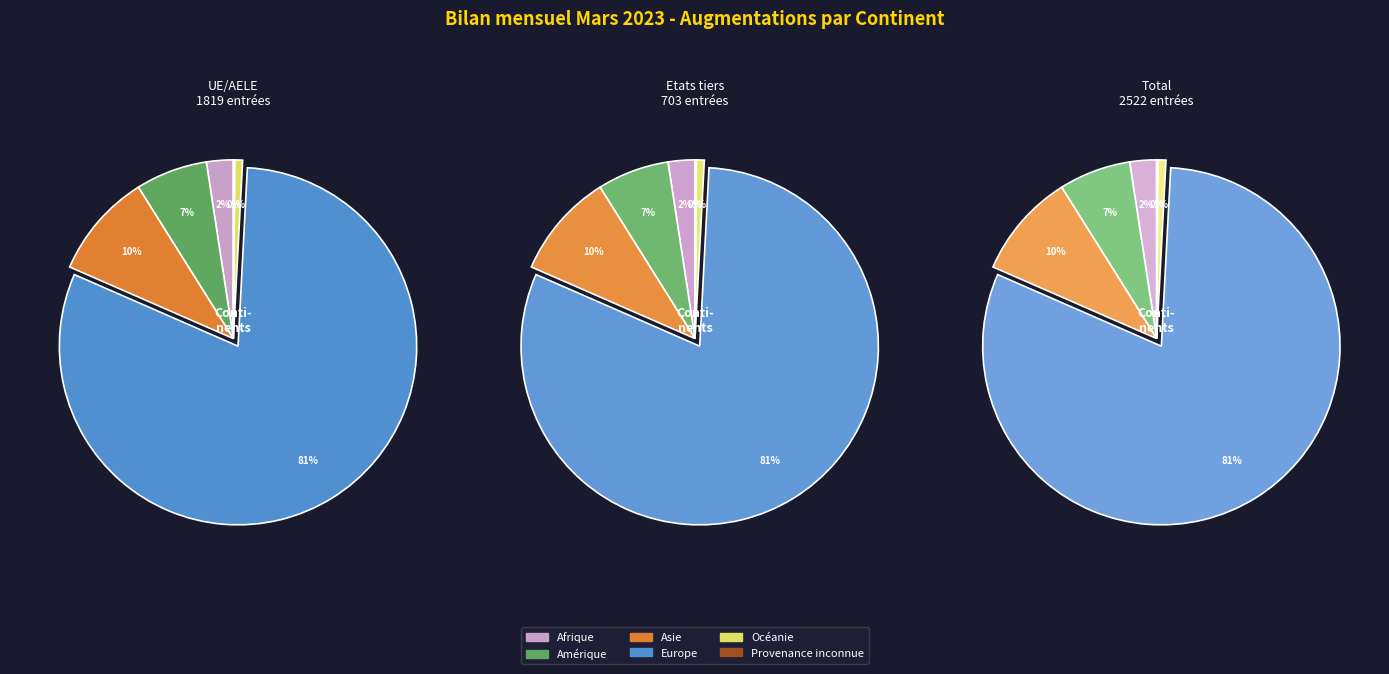

Is the sum of Océanie and Afrique greater than half?

No